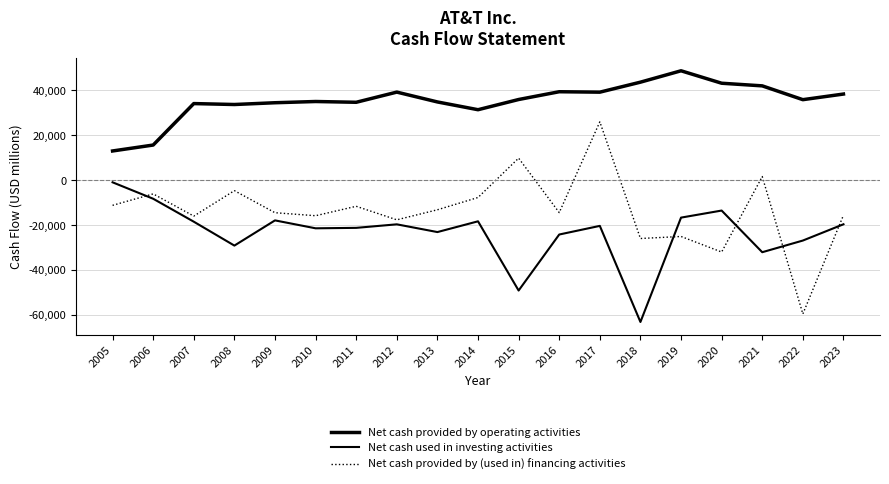

Reading left to right, extract all data points from this chart.

Net cash provided by operating activities: 2005=12974	2006=15615	2007=34072	2008=33656	2009=34445	2010=34993	2011=34648	2012=39176	2013=34796	2014=31338	2015=35880	2016=39344	2017=39151	2018=43602	2019=48668	2020=43130	2021=41957	2022=35812	2023=38314
Net cash used in investing activities: 2005=-974	2006=-8293	2007=-18506	2008=-29143	2009=-17925	2010=-21449	2011=-21250	2012=-19680	2013=-23124	2014=-18337	2015=-49144	2016=-24215	2017=-20371	2018=-63145	2019=-16690	2020=-13548	2021=-32089	2022=-26899	2023=-19660
Net cash provided by (used in) financing activities: 2005=-11226	2006=-6128	2007=-16014	2008=-4691	2009=-14510	2010=-15848	2011=-11650	2012=-17673	2013=-13201	2014=-7737	2015=9782	2016=-14462	2017=25930	2018=-25989	2019=-25083	2020=-32007	2021=1578	2022=-59564	2023=-15614